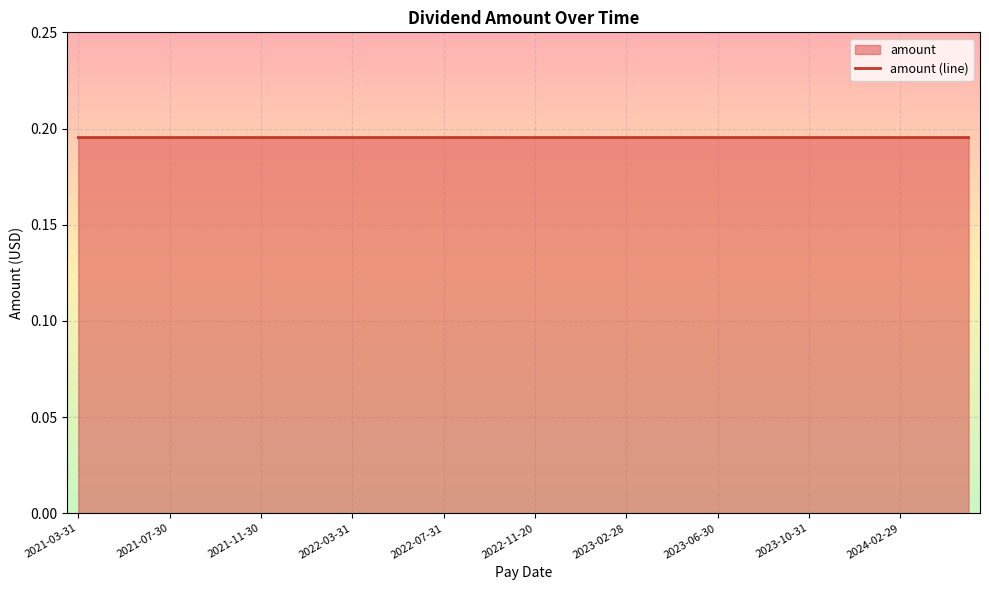

How many lines are shown in the chart?

1